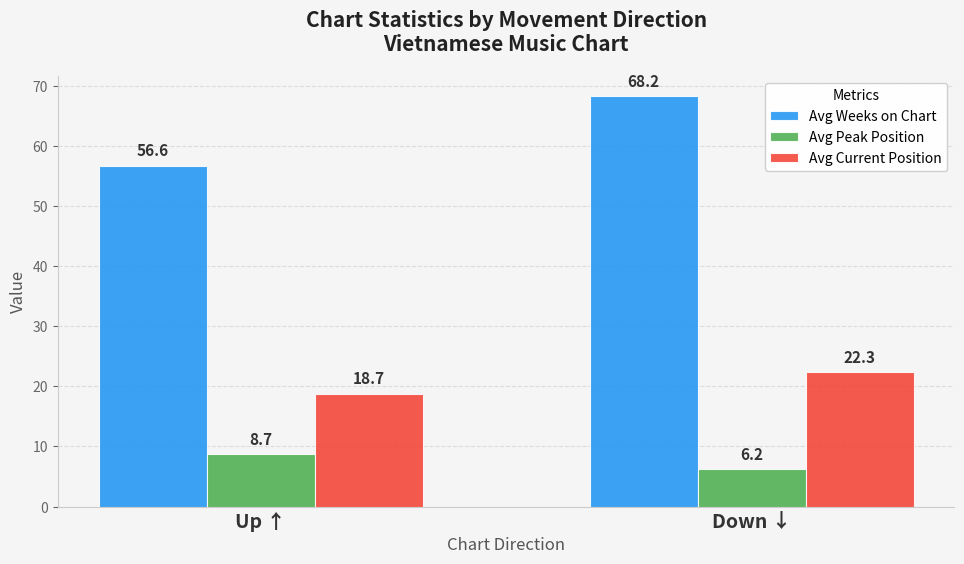

What is the label of the 2nd bar from the right?

Up ↑